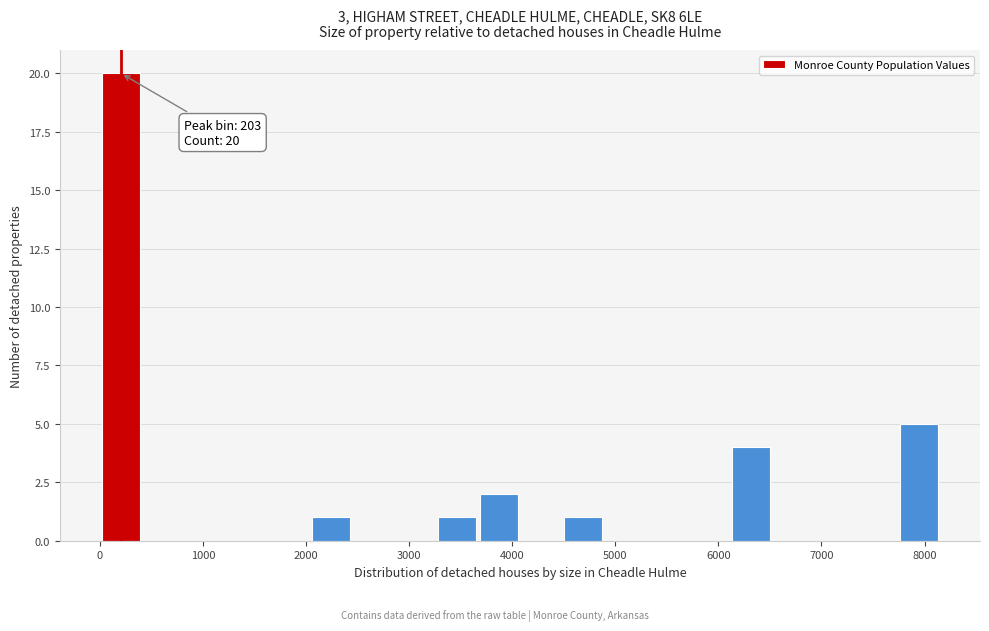

Which range on the x-axis has the tallest bar?

0 to 400